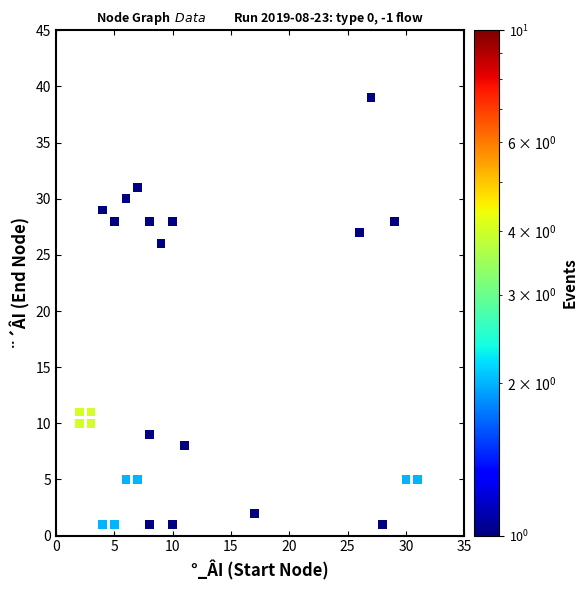

What Y value in the scatter plot is closest to 20?

26